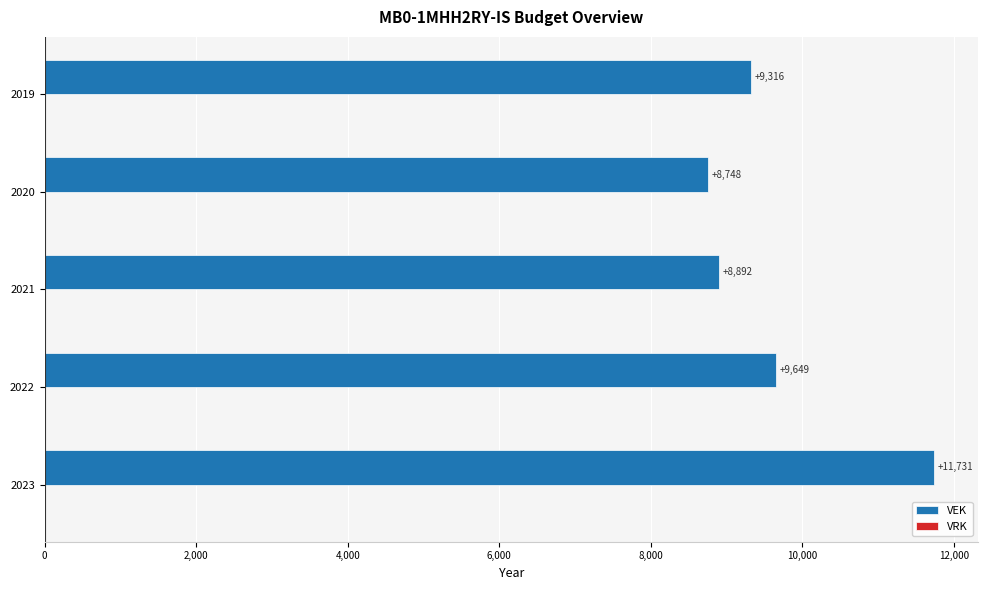

Count the number of data series in this chart.

1